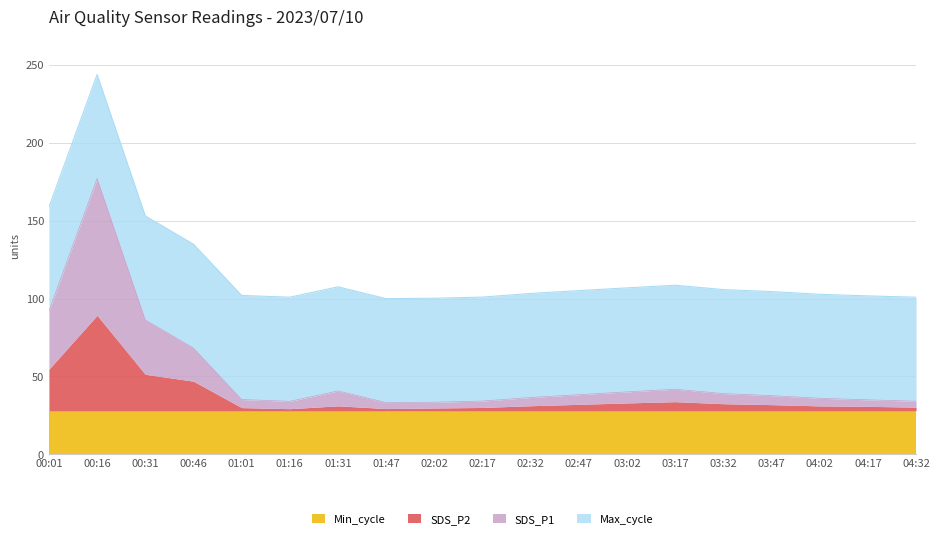

At which category is the sum across all series the highest?

00:16